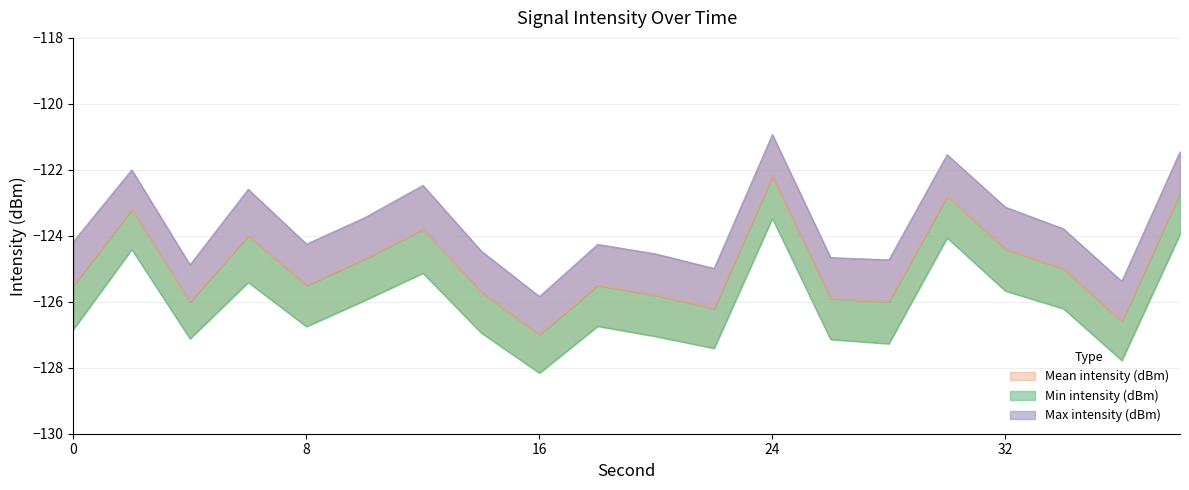

True or false: Mean intensity (dBm) has more than 2 points higher than both neighbors.

True